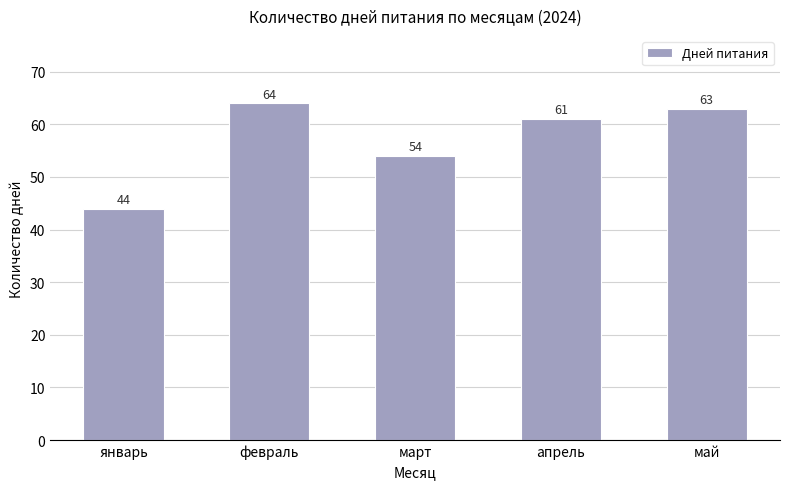

Reading right to left, what are all the values shown in this chart?

май=63	апрель=61	март=54	февраль=64	январь=44